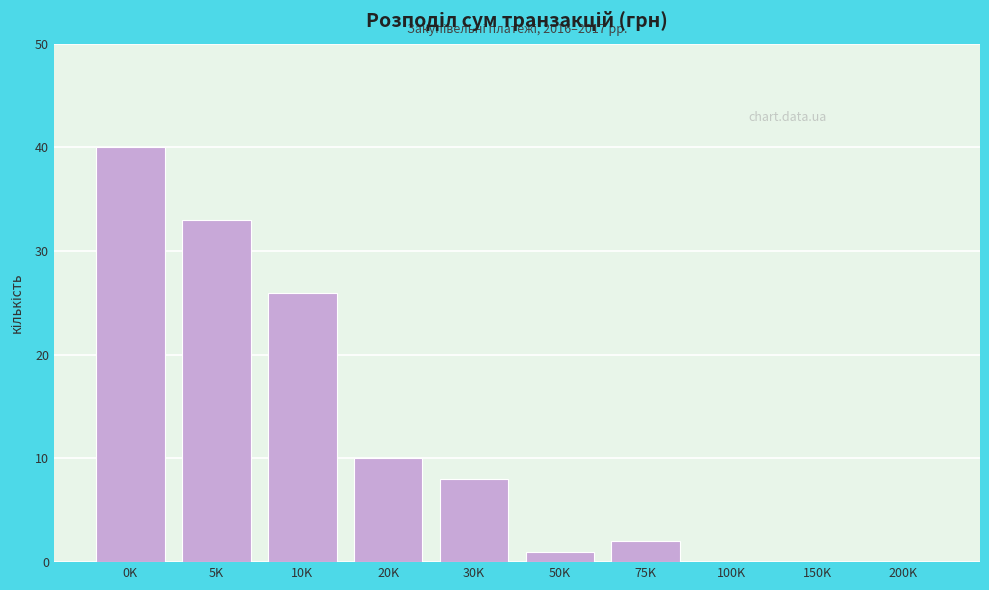

Reading right to left, list all the values displayed in this chart.

200K=0	150K=0	100K=0	75K=2	50K=1	30K=8	20K=10	10K=26	5K=33	0K=40